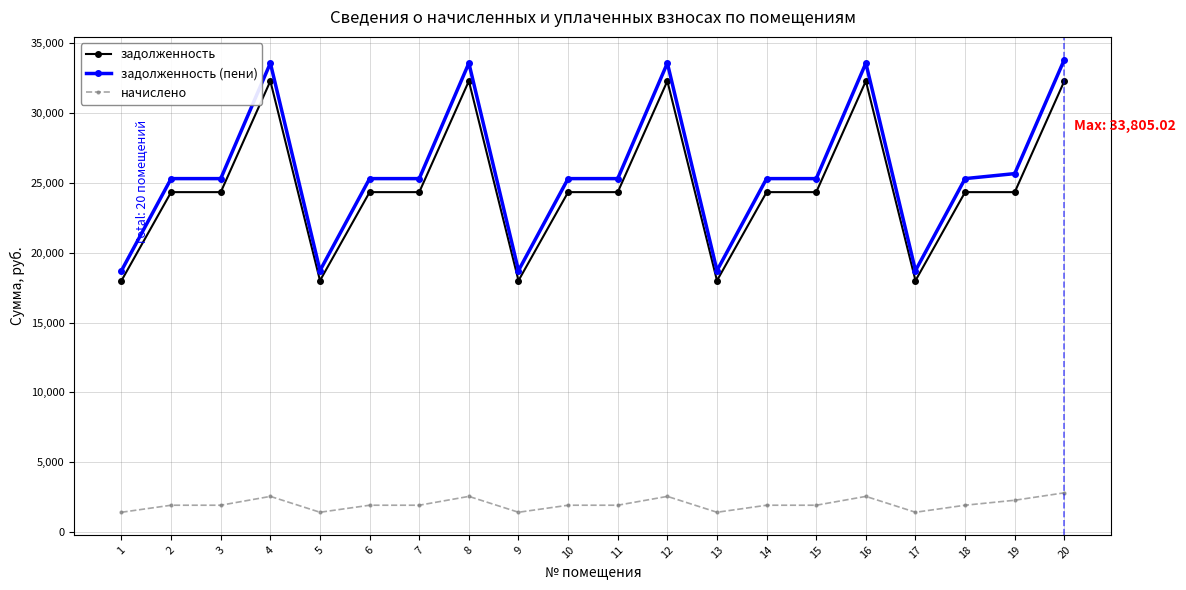

True or false: задолженность and начислено intersect in this chart.

False